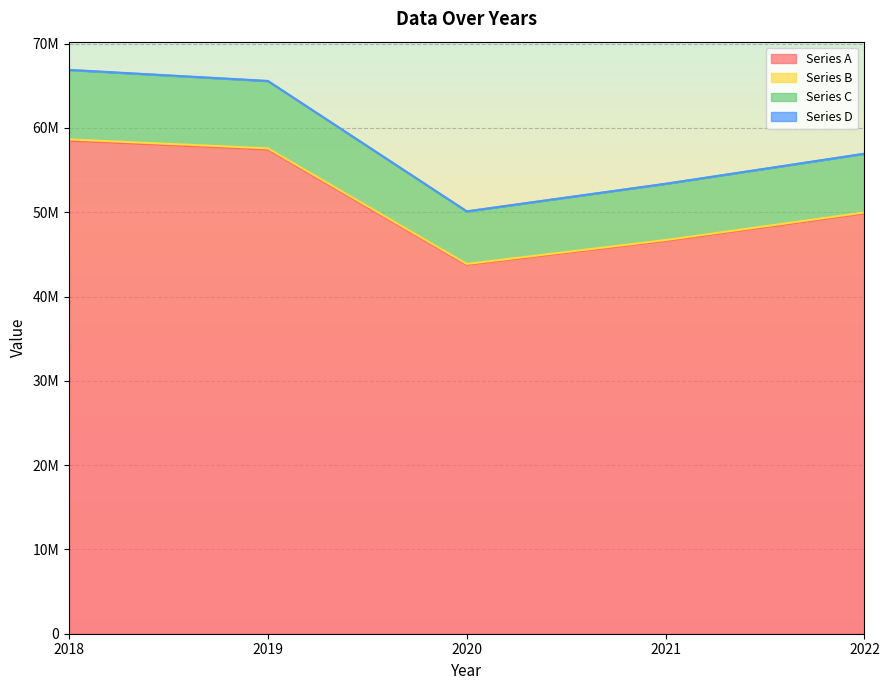

Does the chart display data point markers on the line(s)?

No